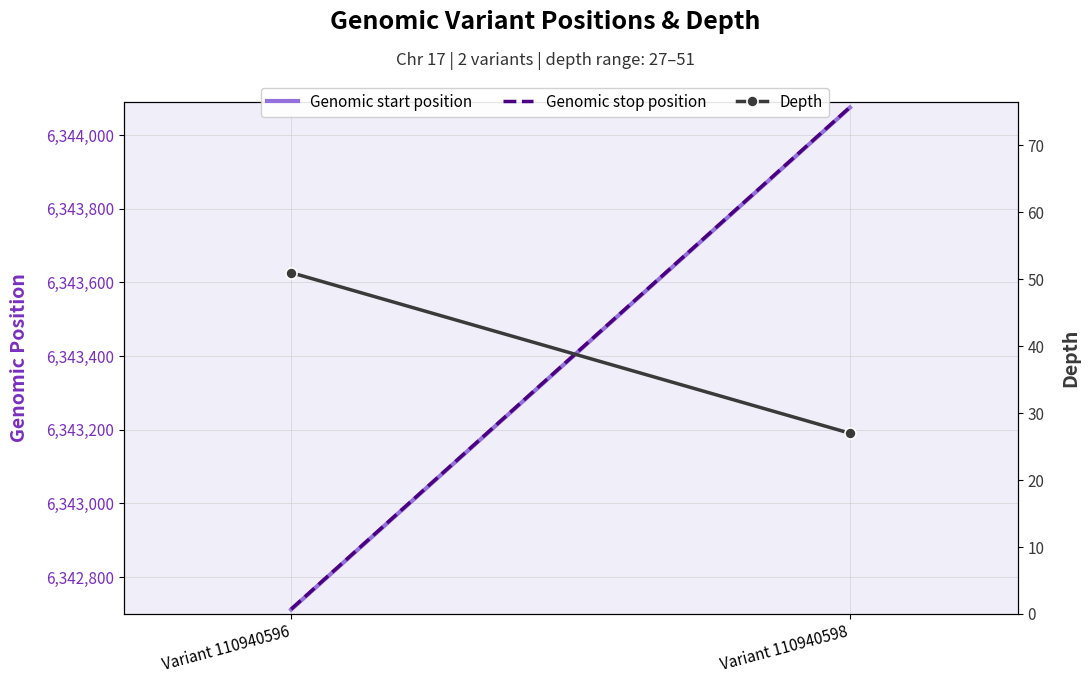

Rank the series by their maximum value, from highest to lowest.

Genomic stop position, Genomic start position, Depth